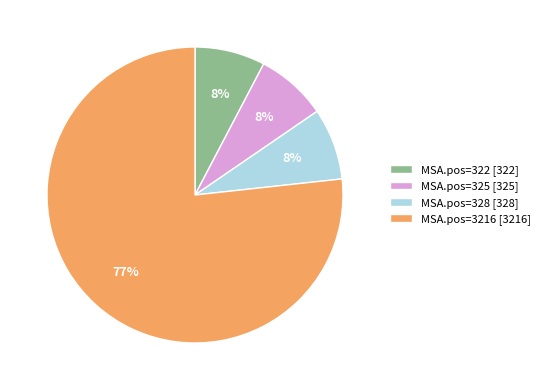

The MSA.pos=325 [325] slice represents 8% of the pie. True or false?

True